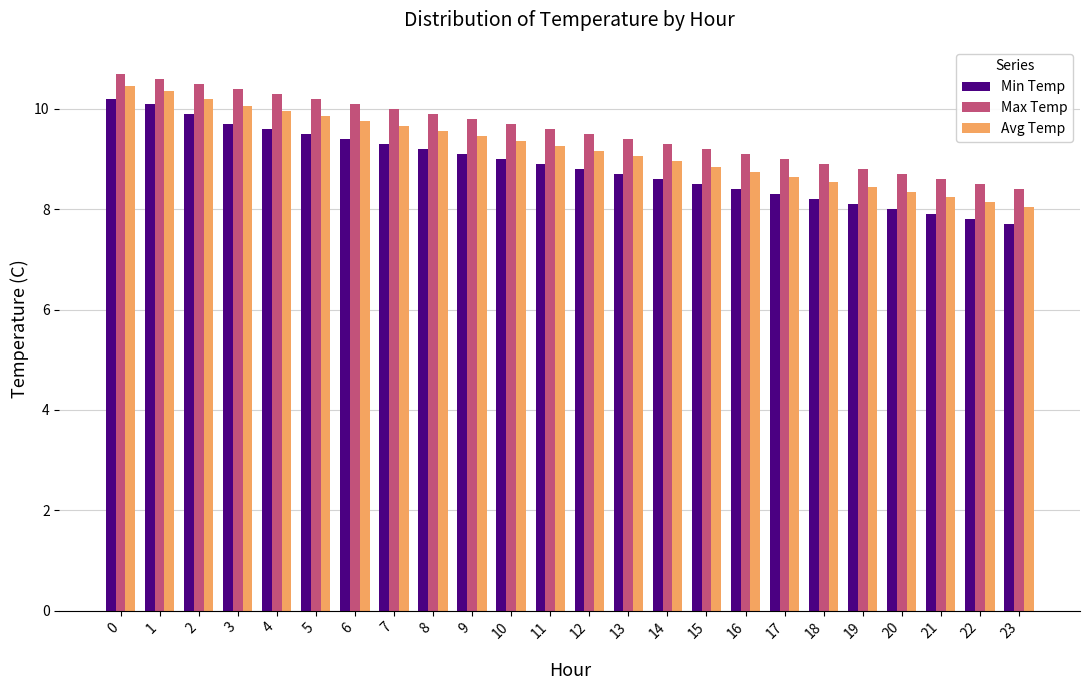

What is the total value across all series at 2?

30.6